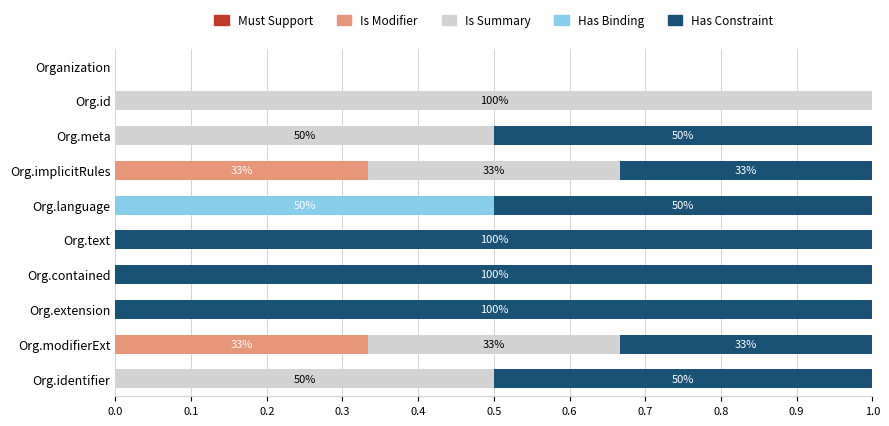

What is the sum of all Is Modifier values?

0.7